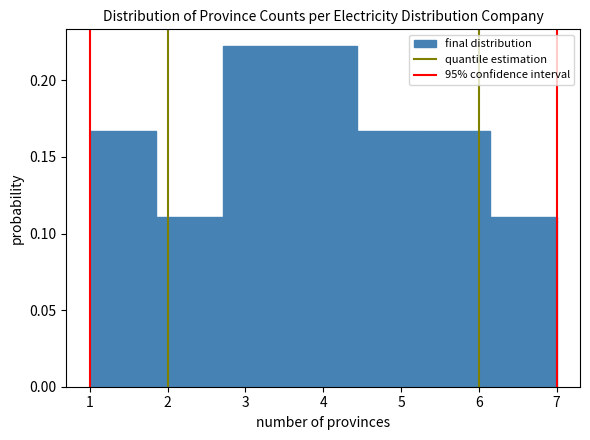

Reading left to right, transcribe this chart: for each bar, give the range it covers on the x-axis and its height. Neither the bar edges nor the heights are printed on the chart, so give them approximately, as read against the axes.

1.0 to 1.9: 0.165
1.9 to 2.7: 0.110
2.7 to 3.6: 0.220
3.6 to 4.4: 0.220
4.4 to 5.3: 0.165
5.3 to 6.1: 0.165
6.1 to 7.0: 0.110